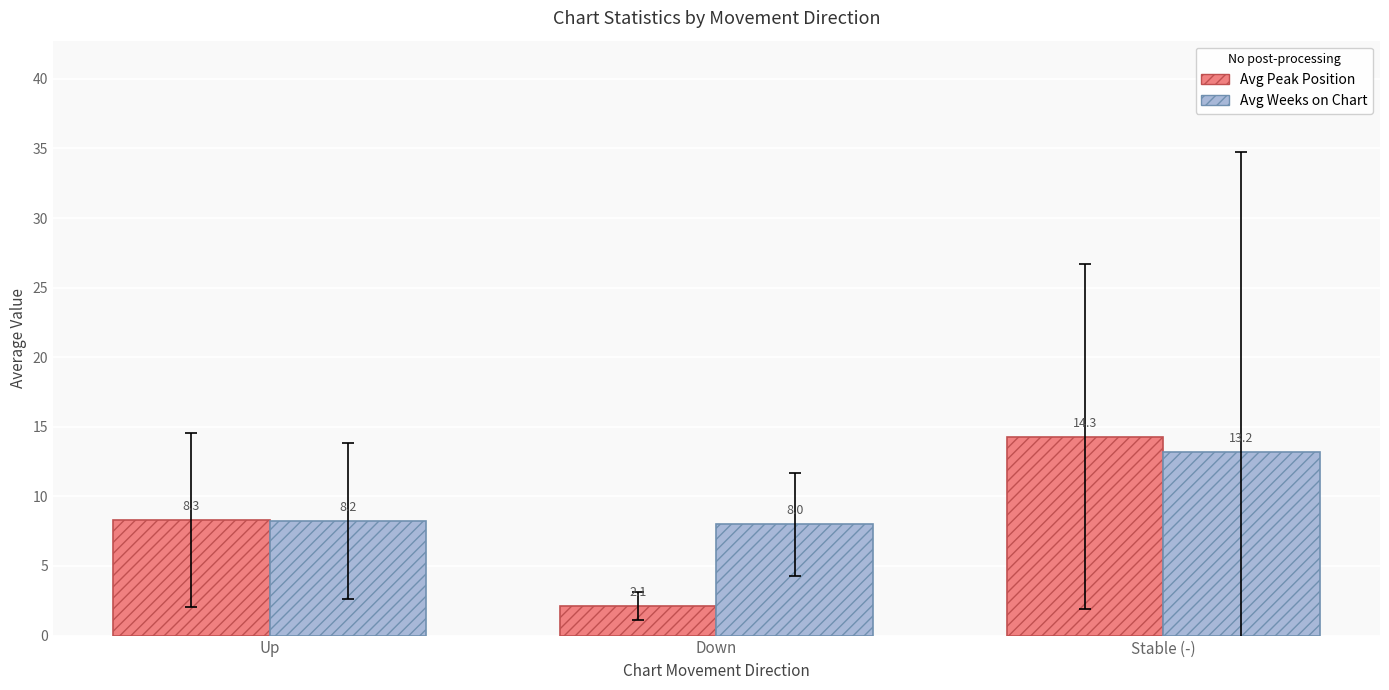

How many groups of bars are there?

3